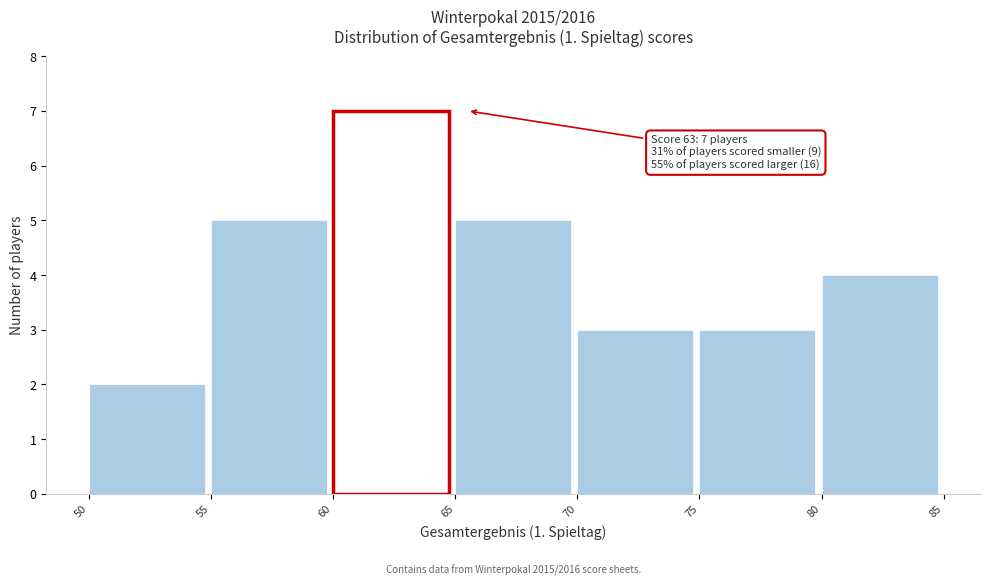

Over which range of the x-axis is the bar tallest?

60 to 65